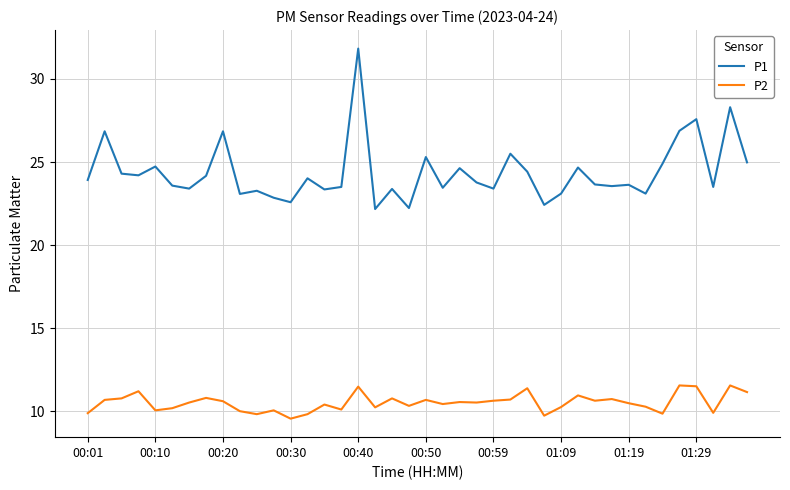

List the series in order of their peak value, highest first.

P1, P2